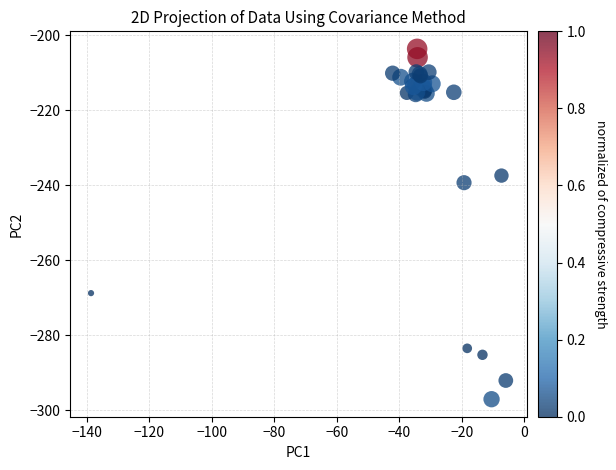

What Y value in the scatter plot is closest to -250?

-239.3